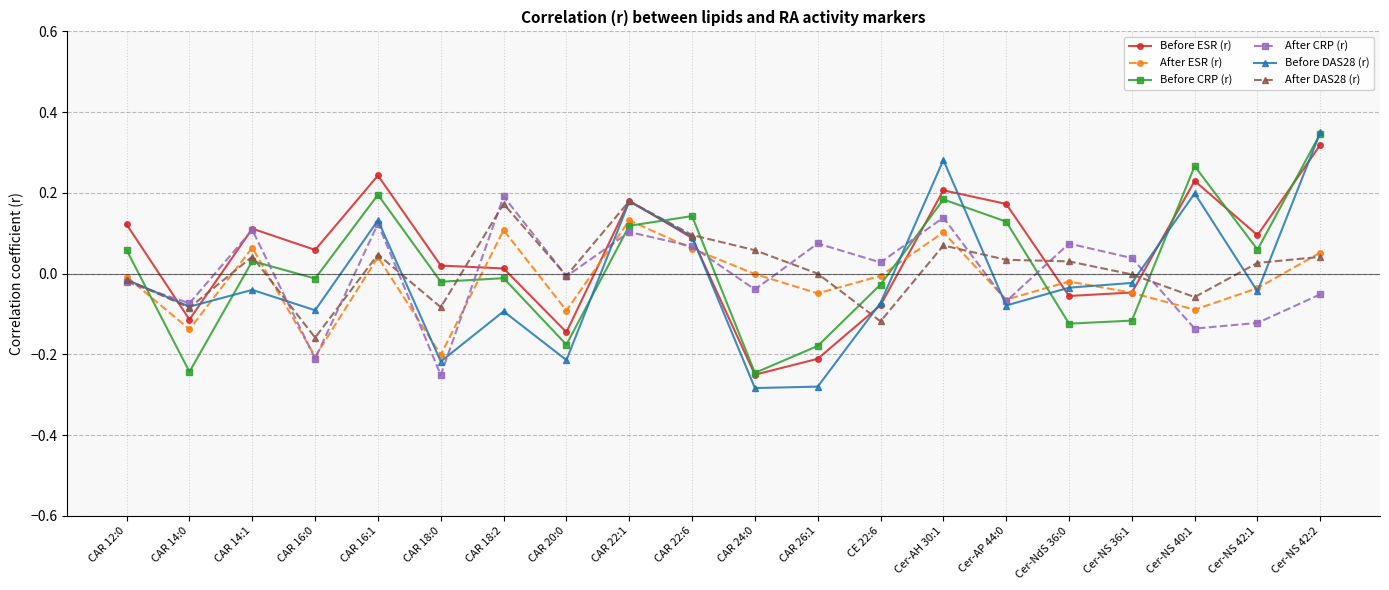

At which label does After ESR (r) reach its peak?

CAR 22:1